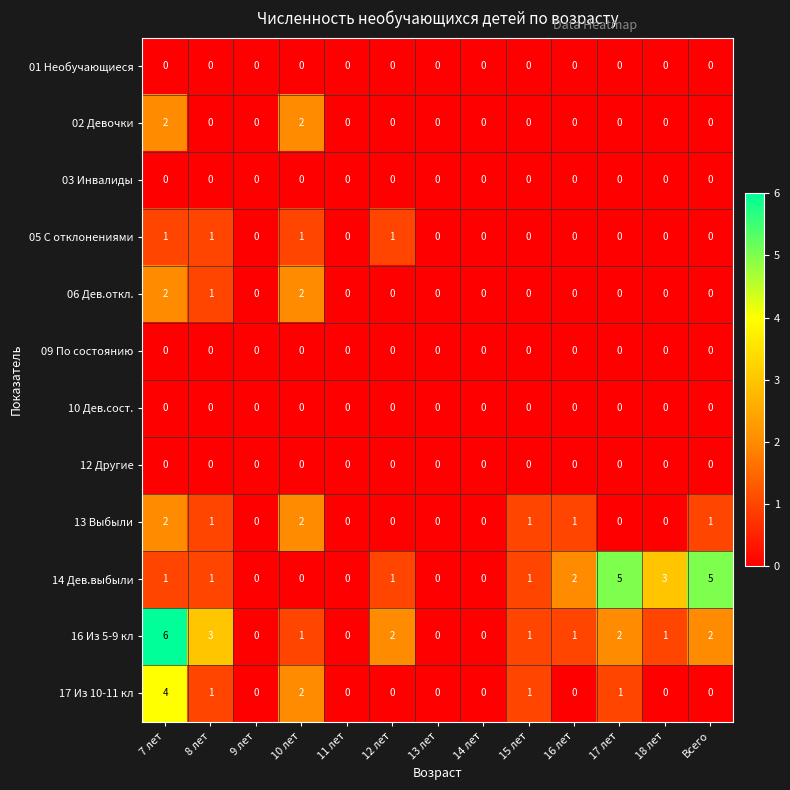

Is it true that 05 С отклонениями equals -1 at 13 лет?

False